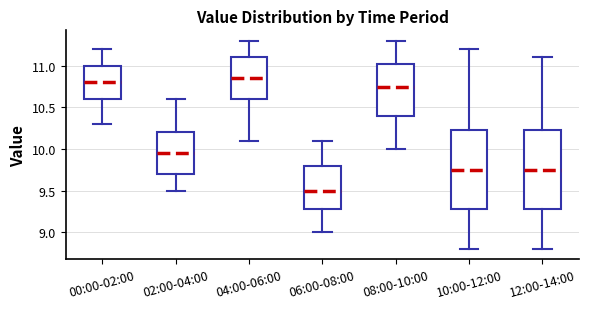

Which box has the highest median line?

04:00-06:00